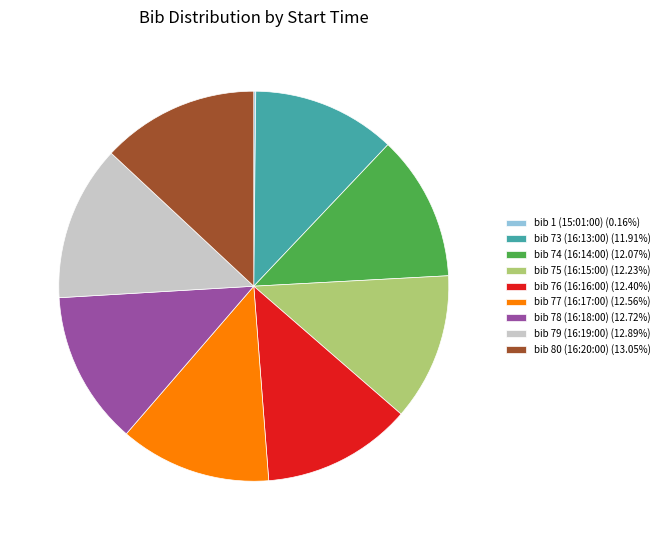

Combined, do bib 78 (16:18:00) (12.72%) and bib 75 (16:15:00) (12.23%) account for over 50%?

No